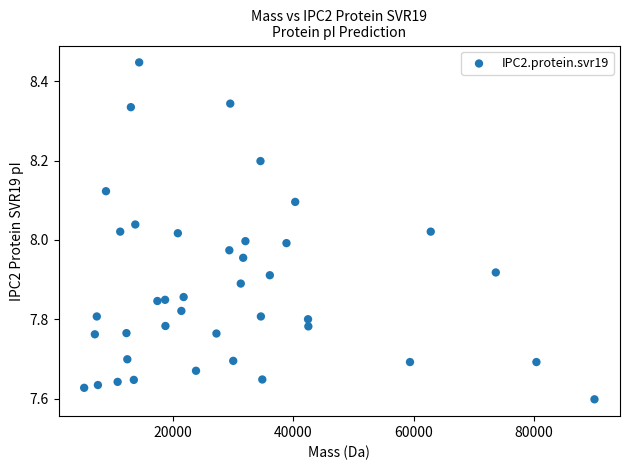

What is the range of X values (max minus min)?

84790.1